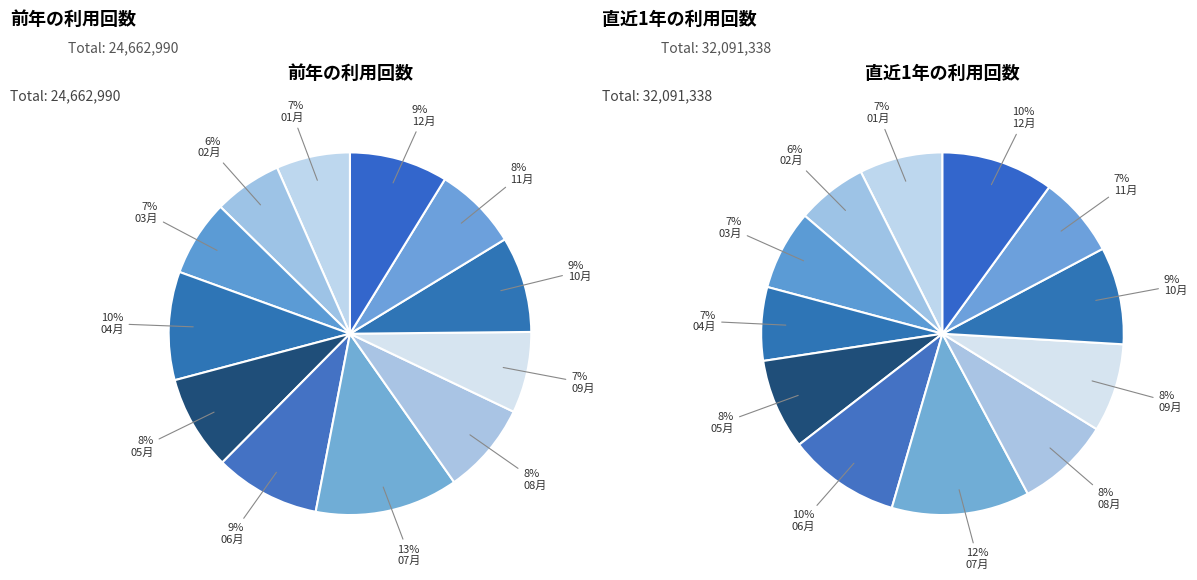

How many slices are in this pie chart?

12